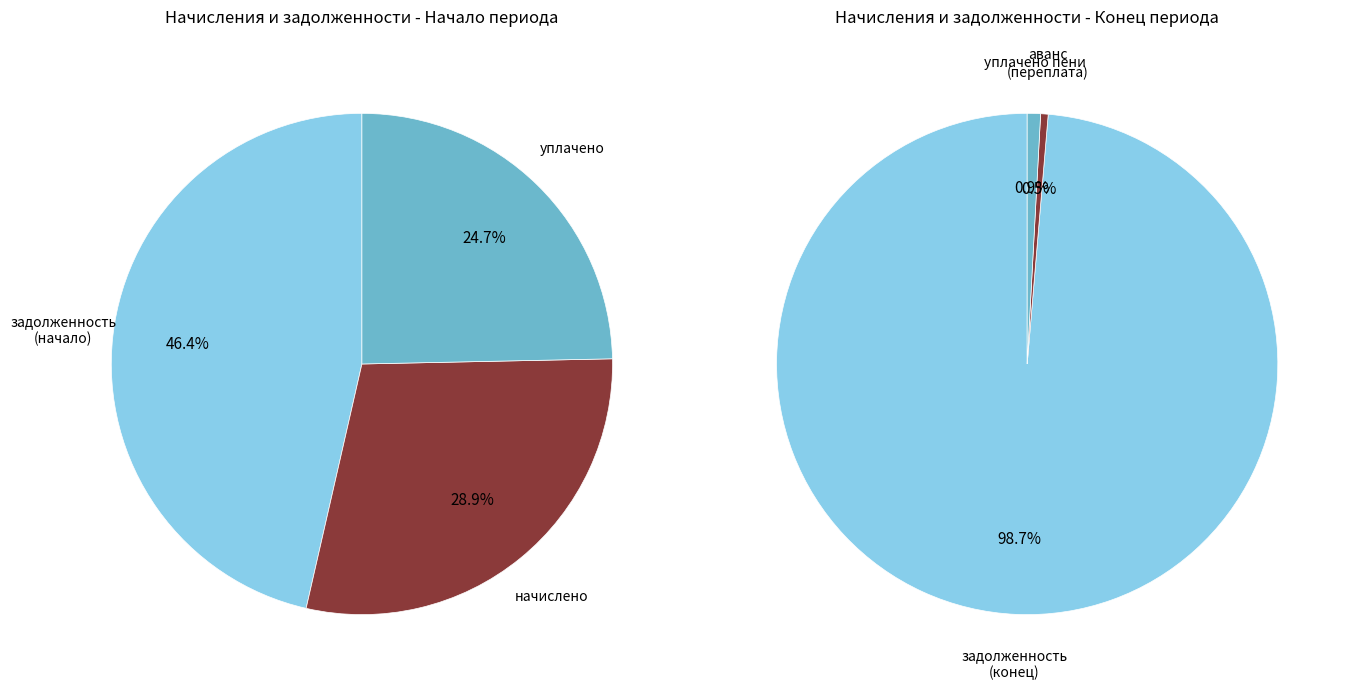

Is the sum of 4 and 13 greater than half?

No